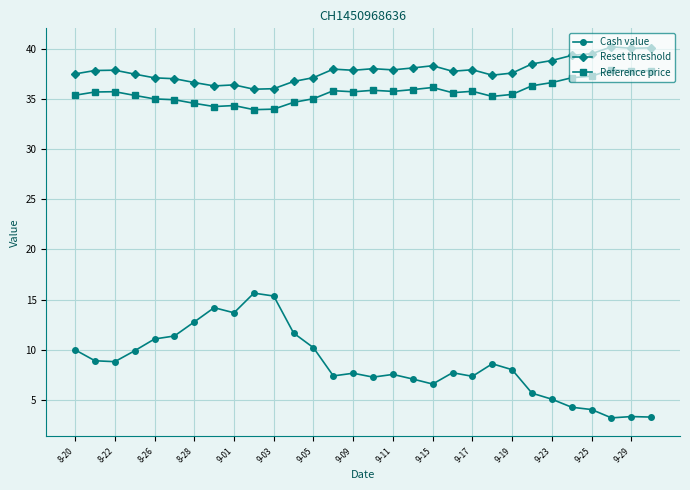

What is the value of the Reset threshold point at the 25th from the left?

38.8